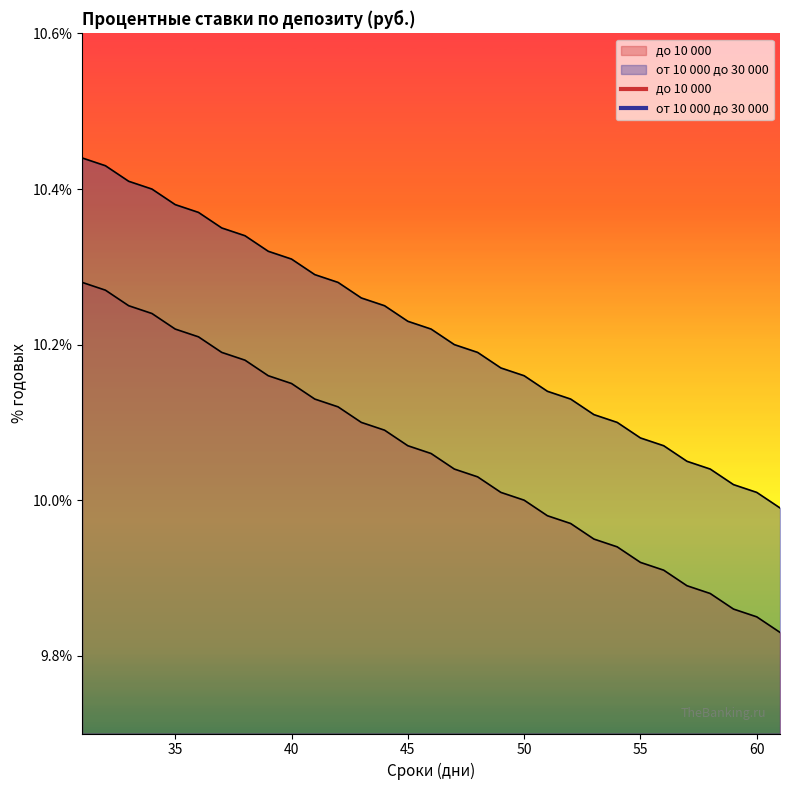

Which series has the largest total across all categories?

от 10 000 до 30 000